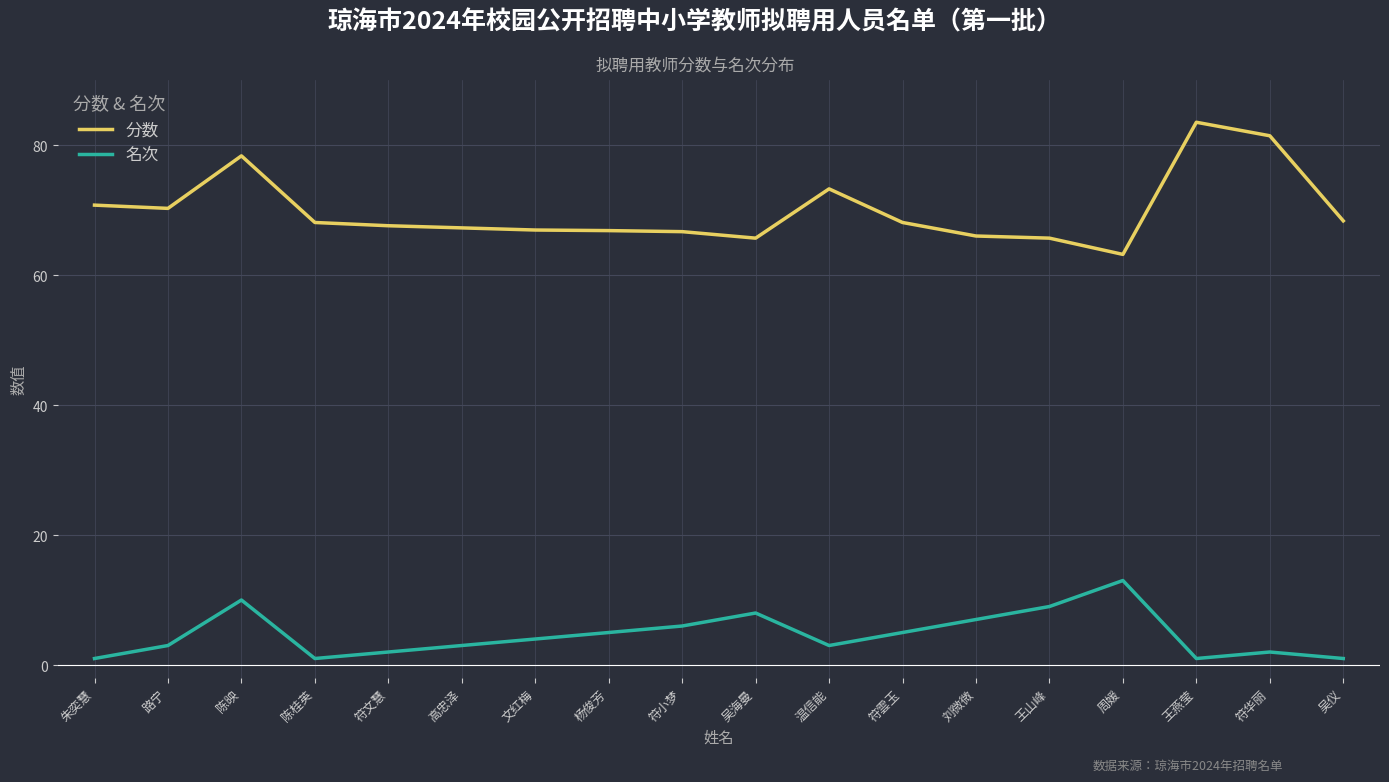

What position from the left is 符文慧?

5